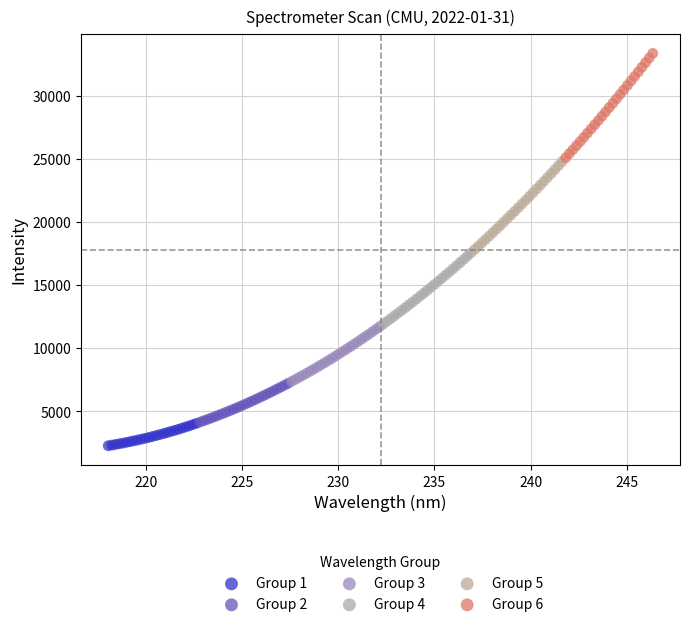

Which series contains the highest Y value?

Group 6